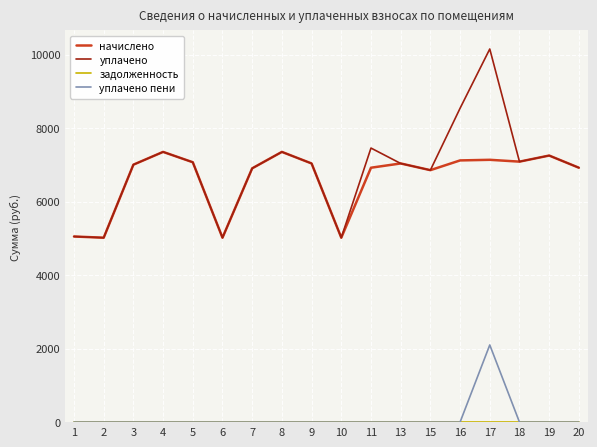

Where does the начислено series first go above 7038?

4